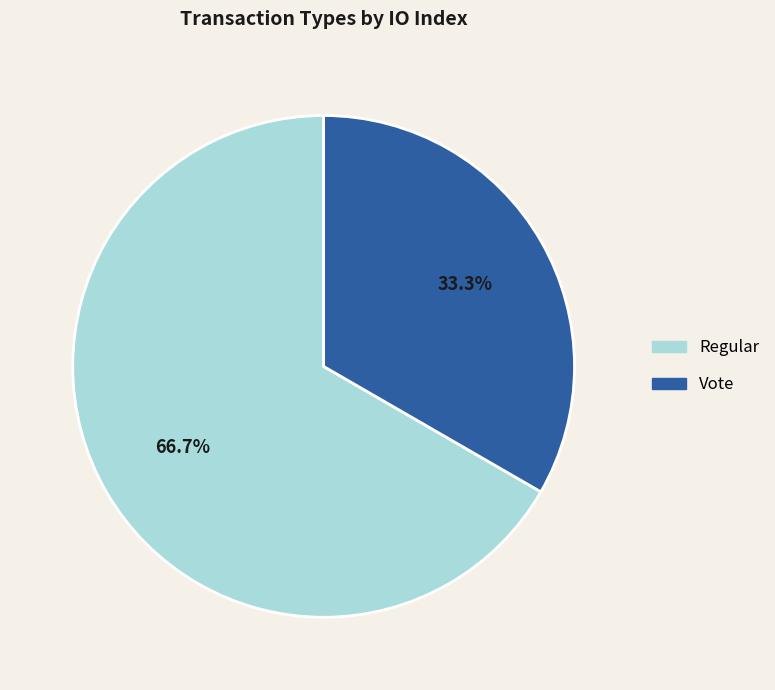

Which slice is the largest?

Regular